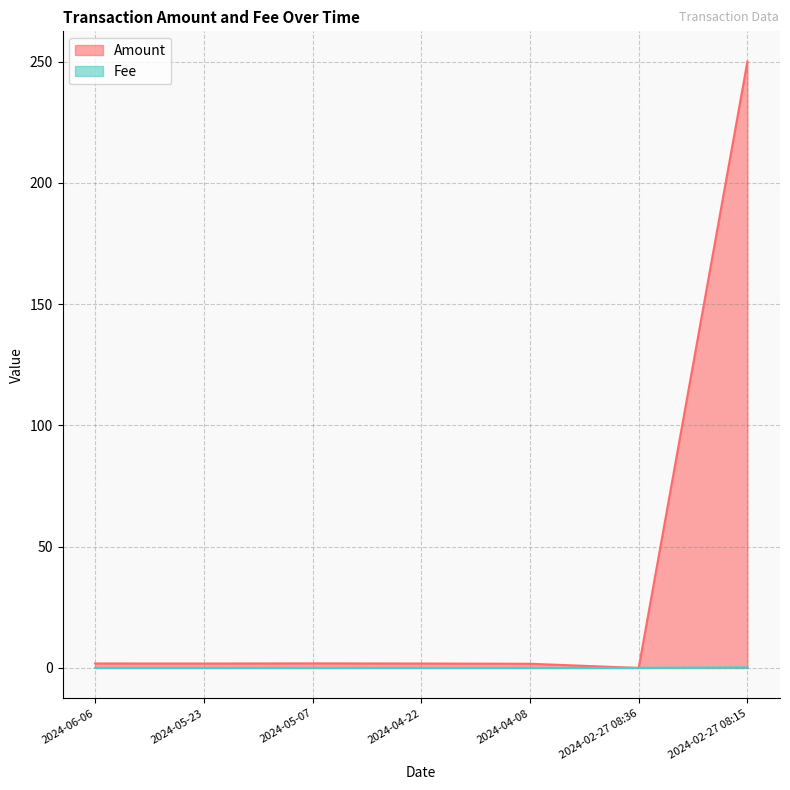

How many intersections are there between Fee and Amount?

2